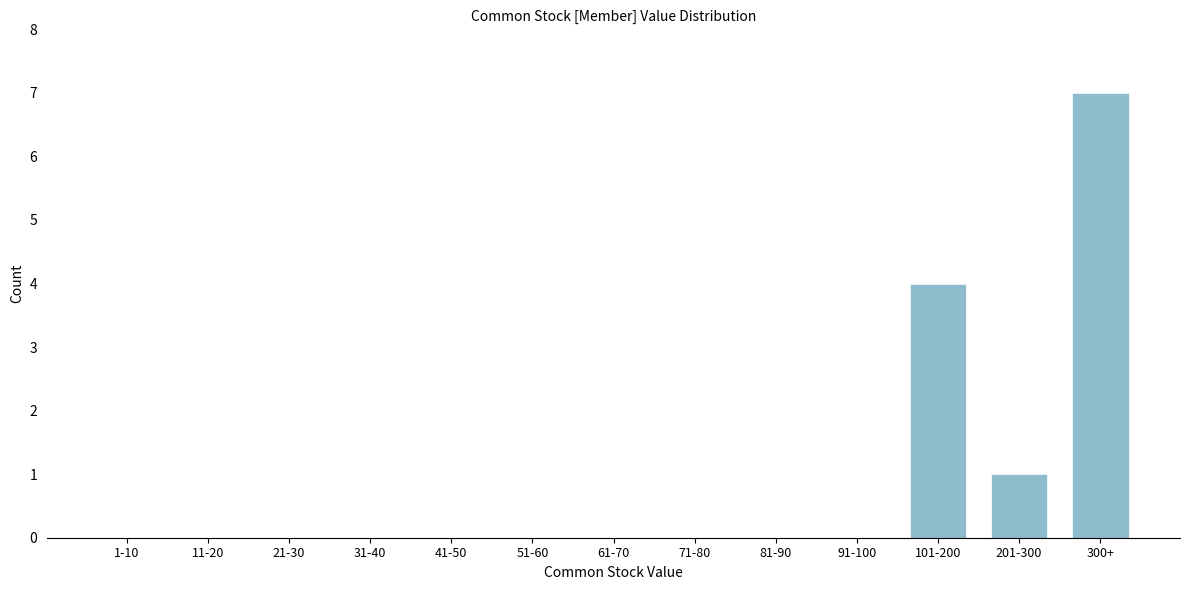

Reading left to right, transcribe all the data shown in this chart.

1-10=0	11-20=0	21-30=0	31-40=0	41-50=0	51-60=0	61-70=0	71-80=0	81-90=0	91-100=0	101-200=4	201-300=1	300+=7